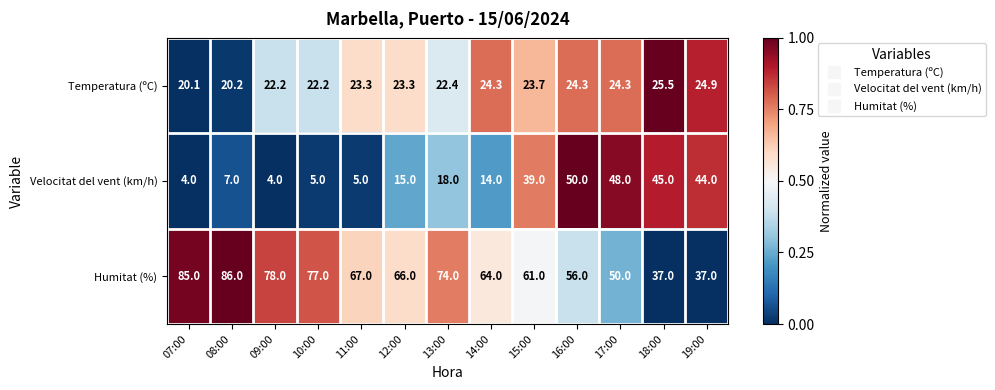

What is the greatest value displayed?

86.0